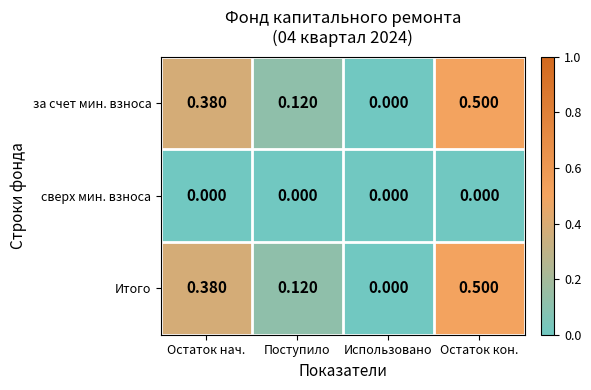

How many series are shown in this chart?

3